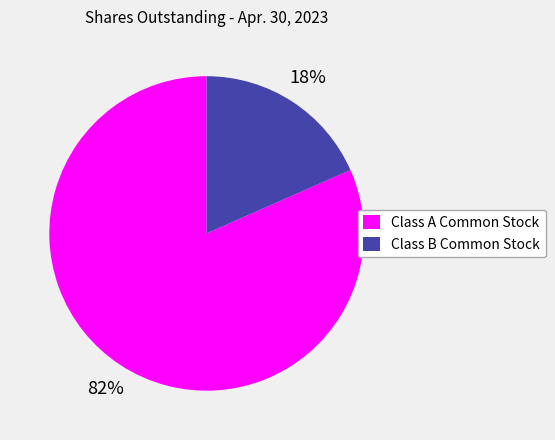

Which slice is the largest?

Class A Common Stock